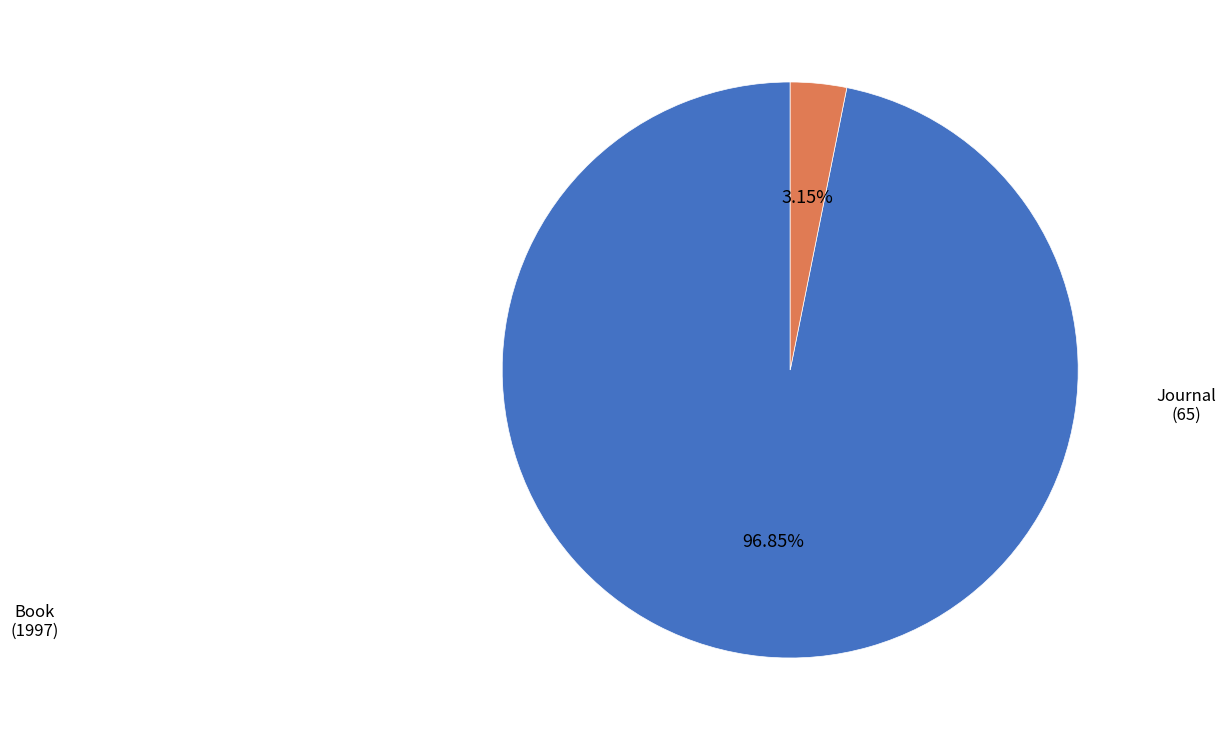

Is there any slice that represents more than half of the pie?

Yes